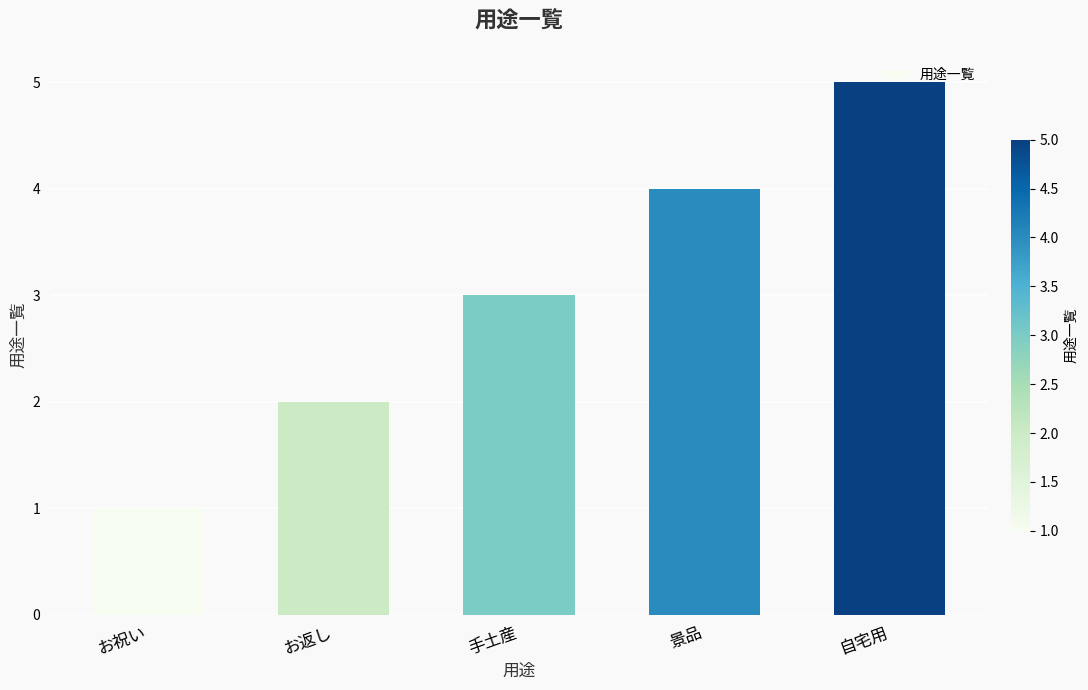

Reading left to right, extract all data points from this chart.

1	2	3	4	5